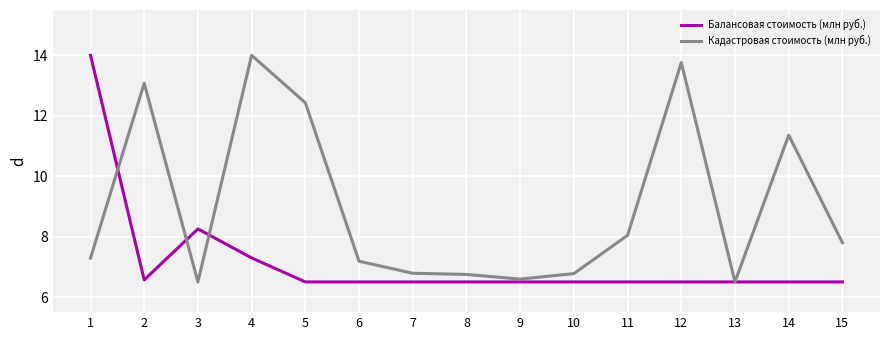

True or false: Балансовая стоимость (млн руб.) has a value of 6.5 at 8.

True